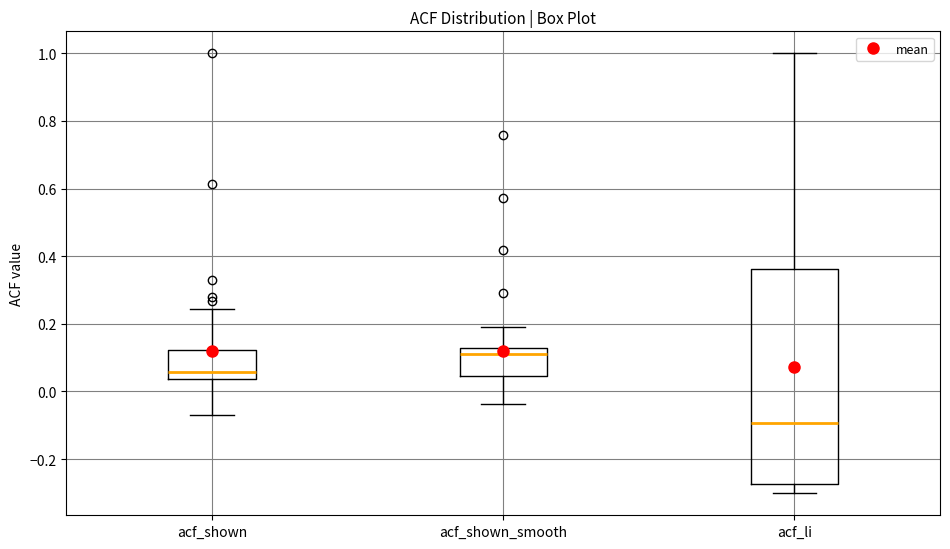

Which box's median line is the lowest?

acf_li